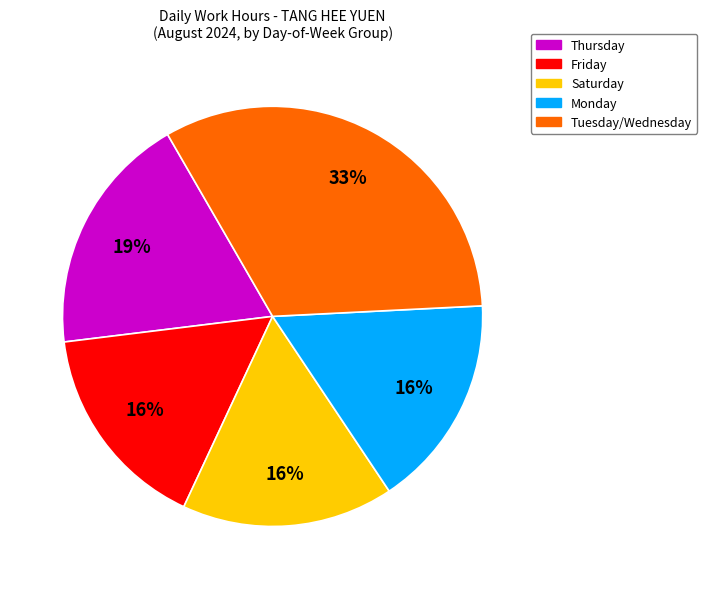

The Monday slice represents 9% of the pie. True or false?

False